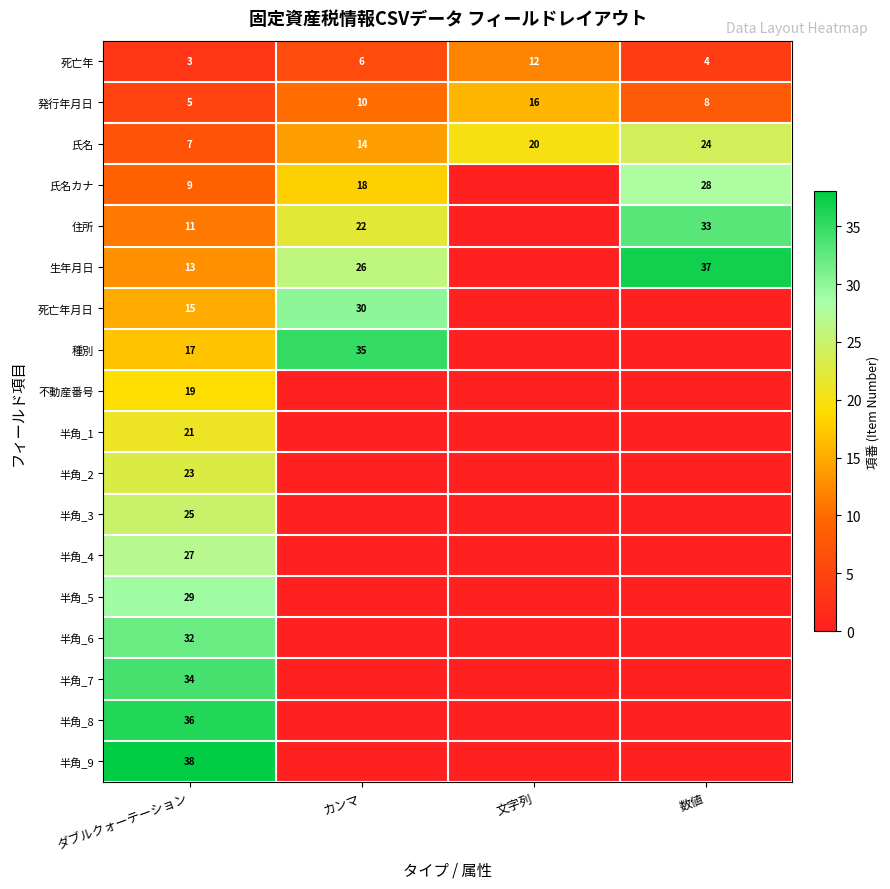

The value of 半角_8 at ダブルクォーテーション is 58. True or false?

False